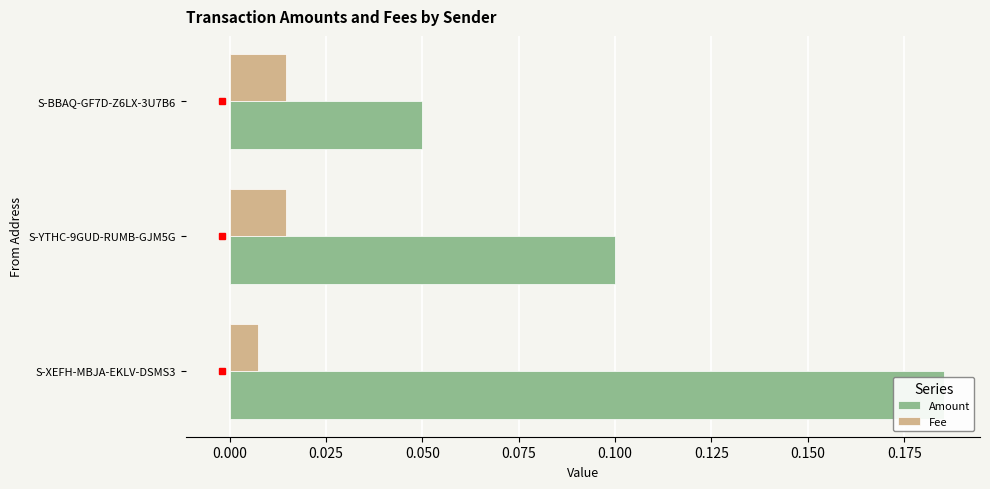

Are the bars horizontal?

Yes